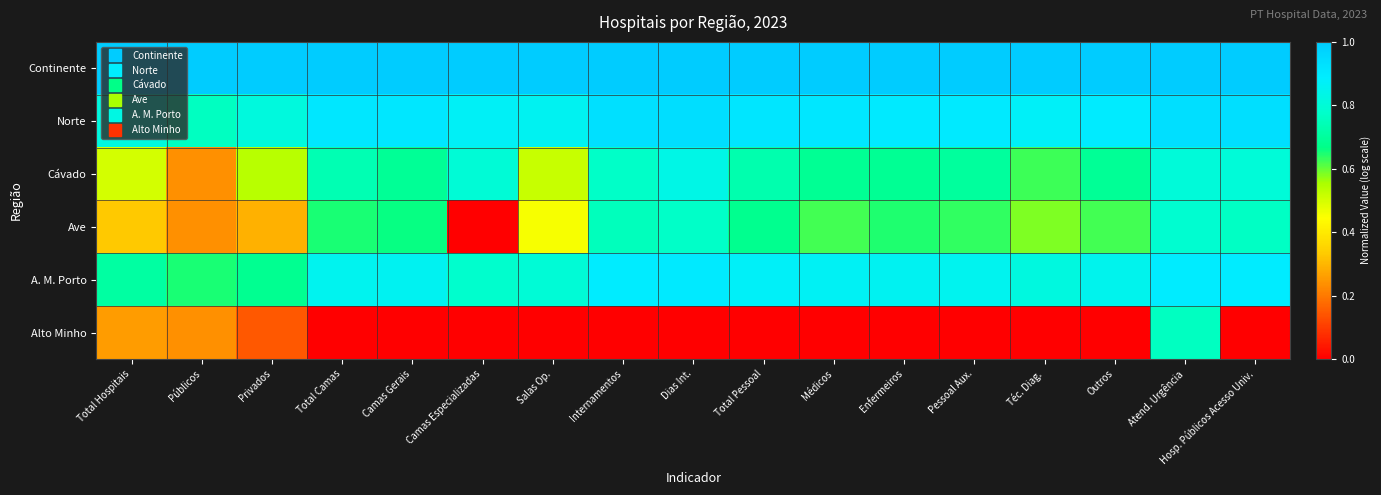

What is the spread (max minus min) of values at Privados?

0.9